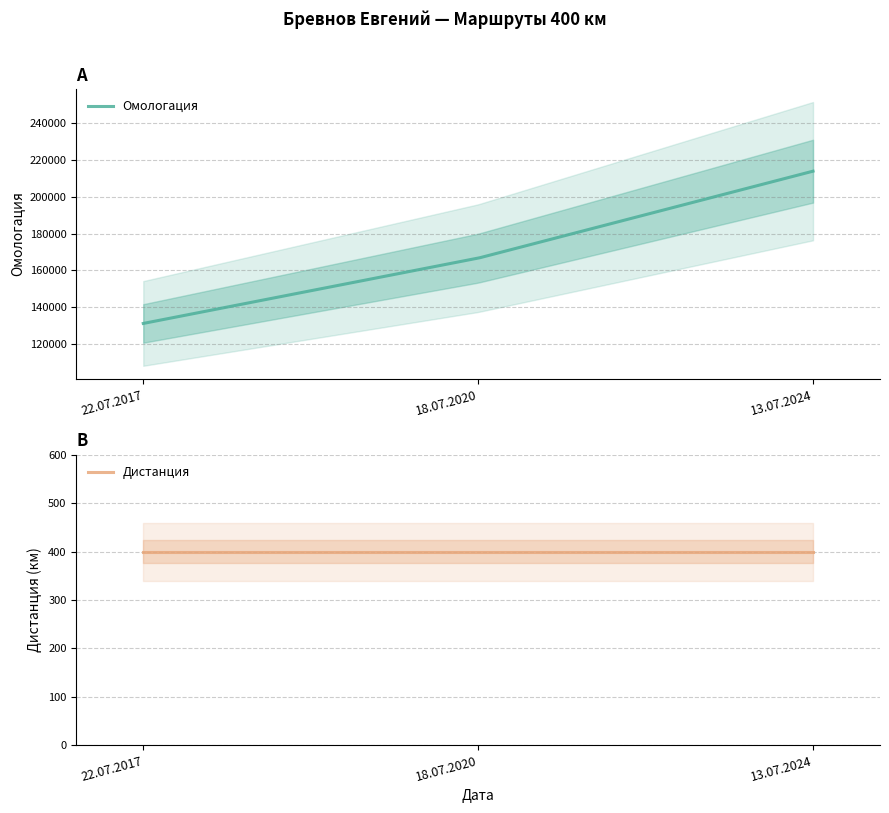

How many data points does each series have?

3